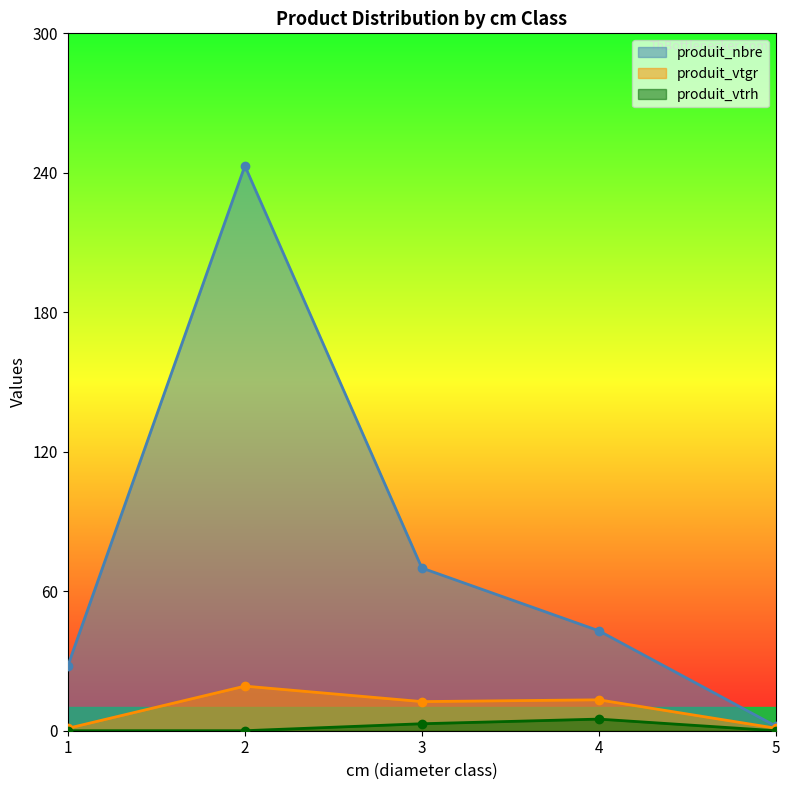

What is the spread (max minus min) of values at 5?

2.0